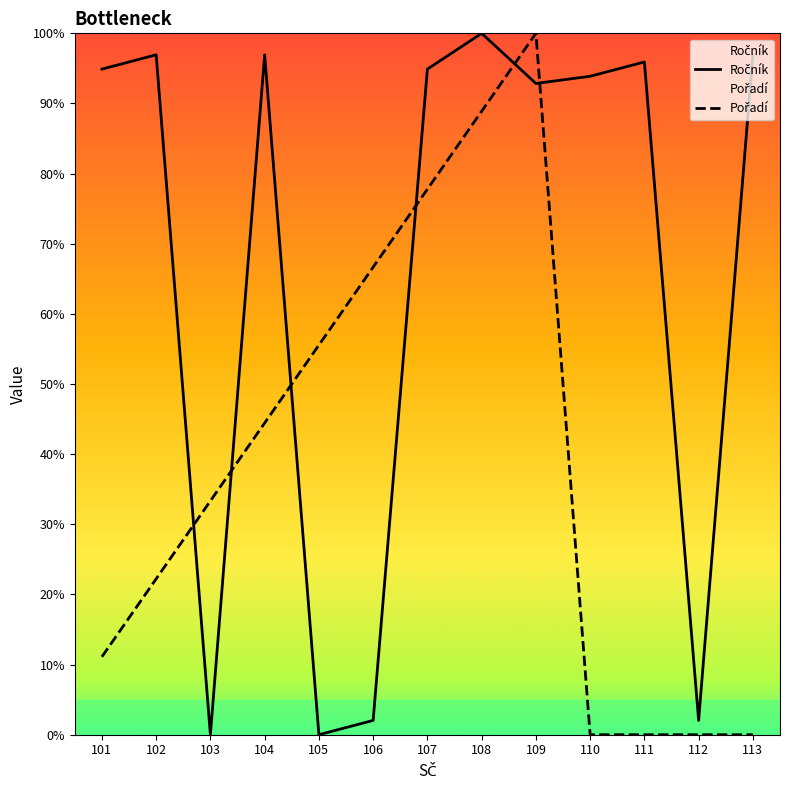

Rank the series by their maximum value, from highest to lowest.

Ročník, Pořadí